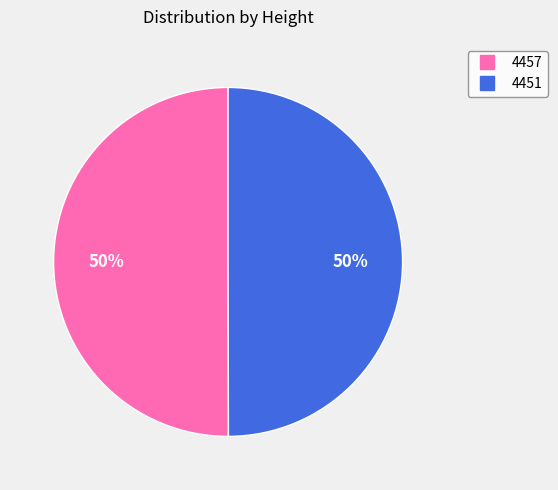

Is the sum of 4457 and 4451 greater than half?

Yes